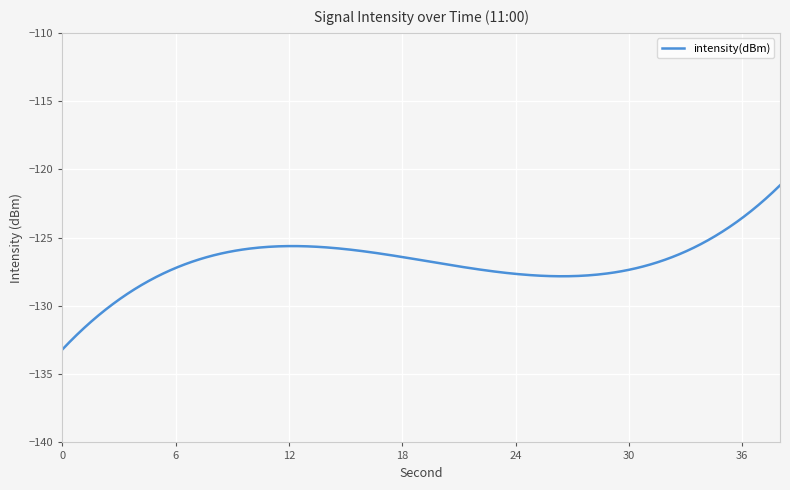

What is the greatest value displayed?

-121.2